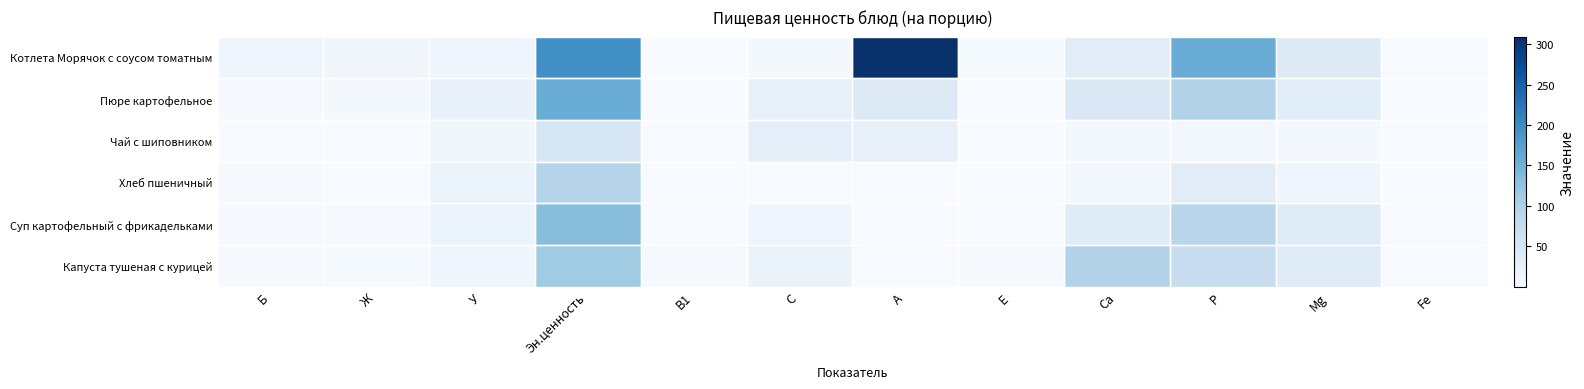

What is the spread (max minus min) of values at Р?

148.4